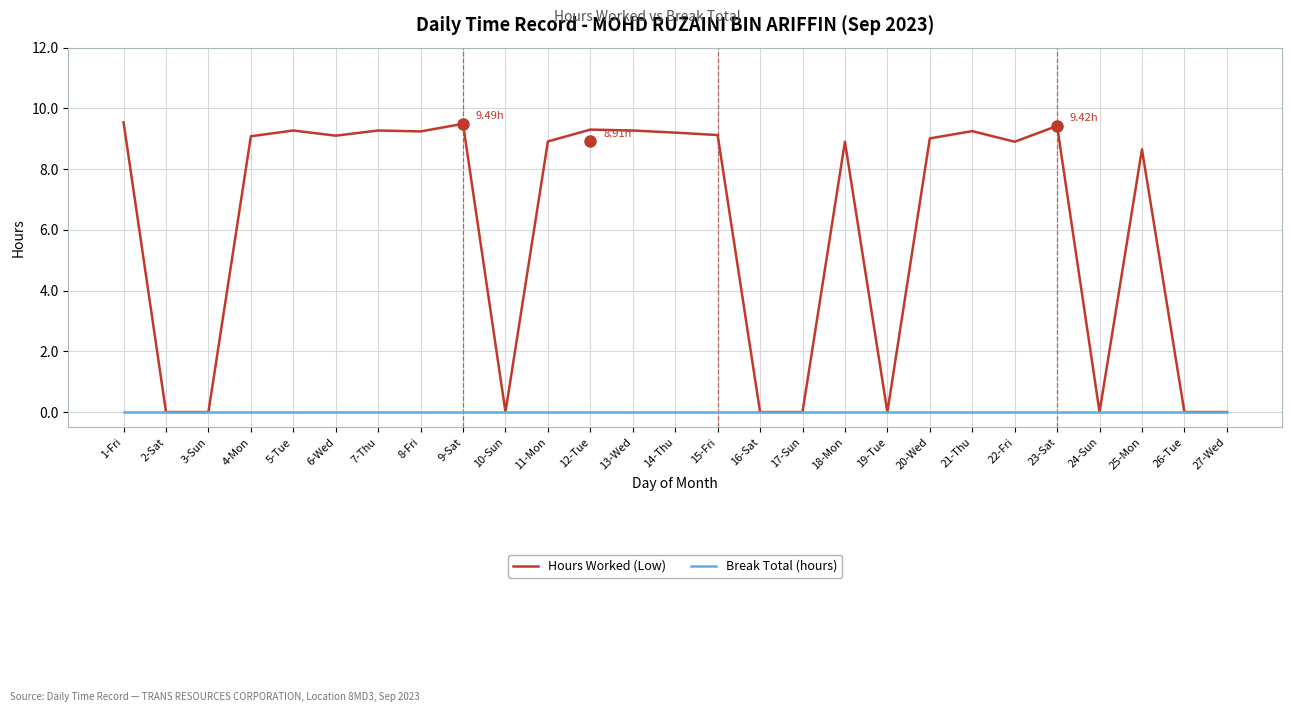

What is the difference between the maximum and second lowest values in the Hours Worked (Low) series?

9.5